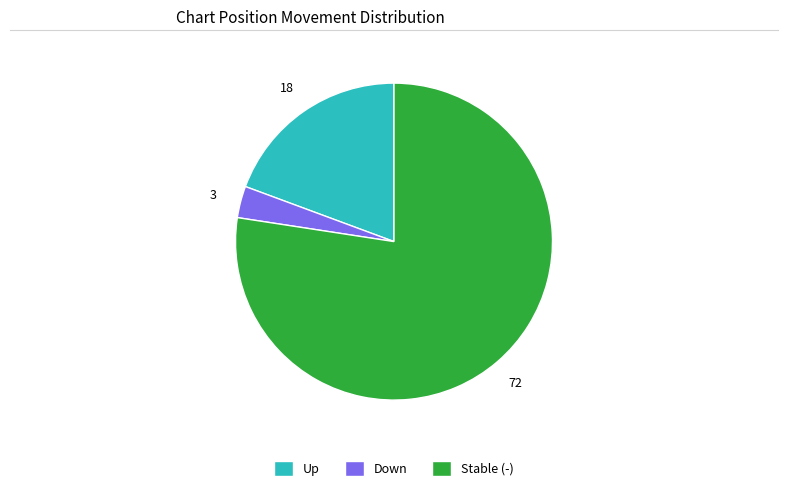

Is there a majority slice in this chart?

Yes